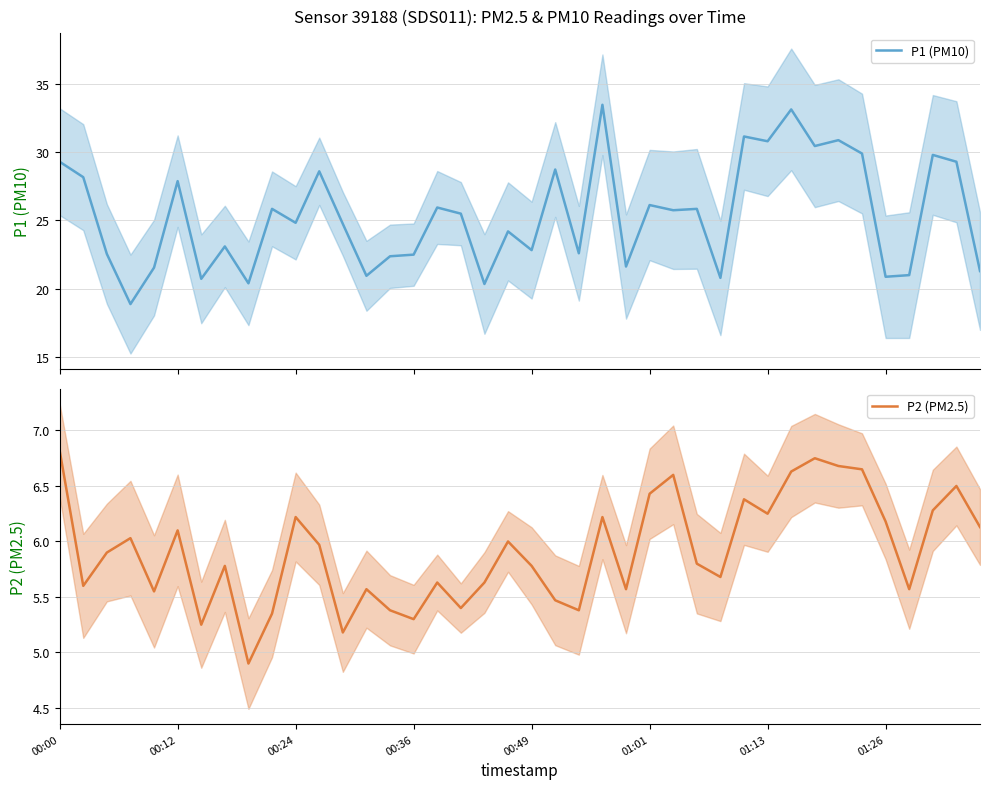

Which series has the largest total across all categories?

P1 (PM10)